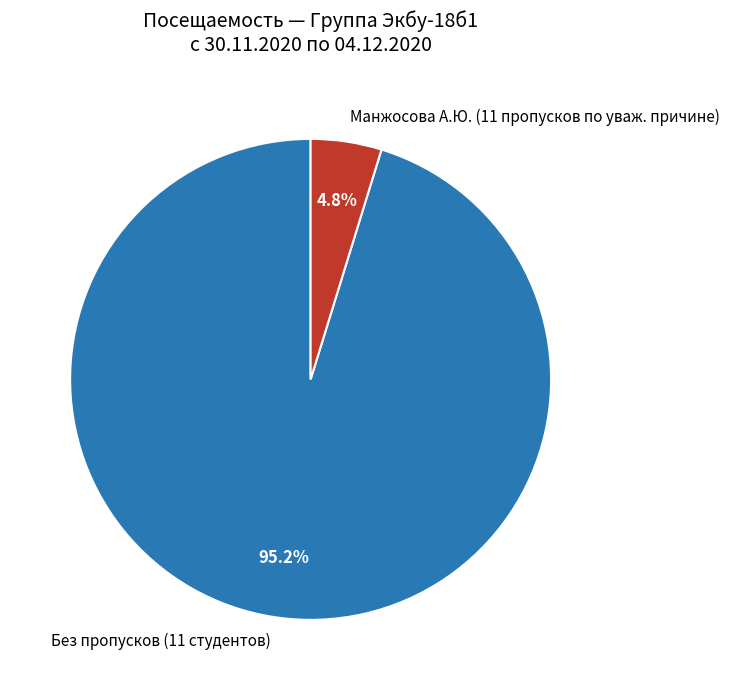

What is the smallest slice in the pie chart?

Манжосова А.Ю. (11 пропусков по уваж. причине)